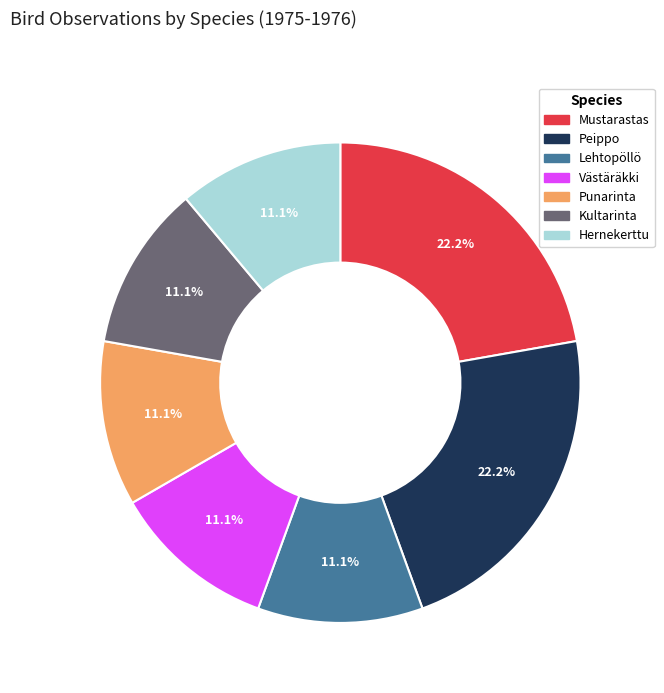

Between Peippo and Punarinta, which is larger?

Peippo